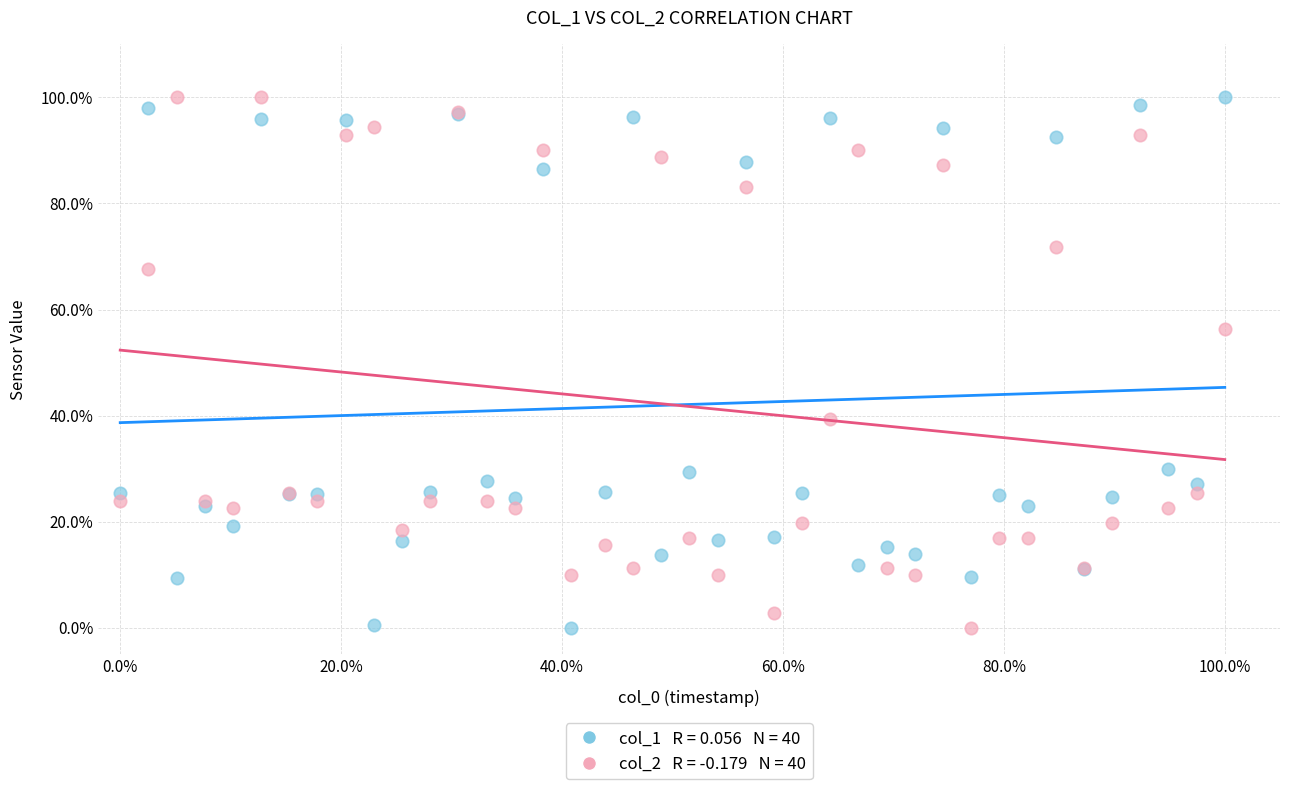

Across all series, what Y value is closest to 50?

56.3